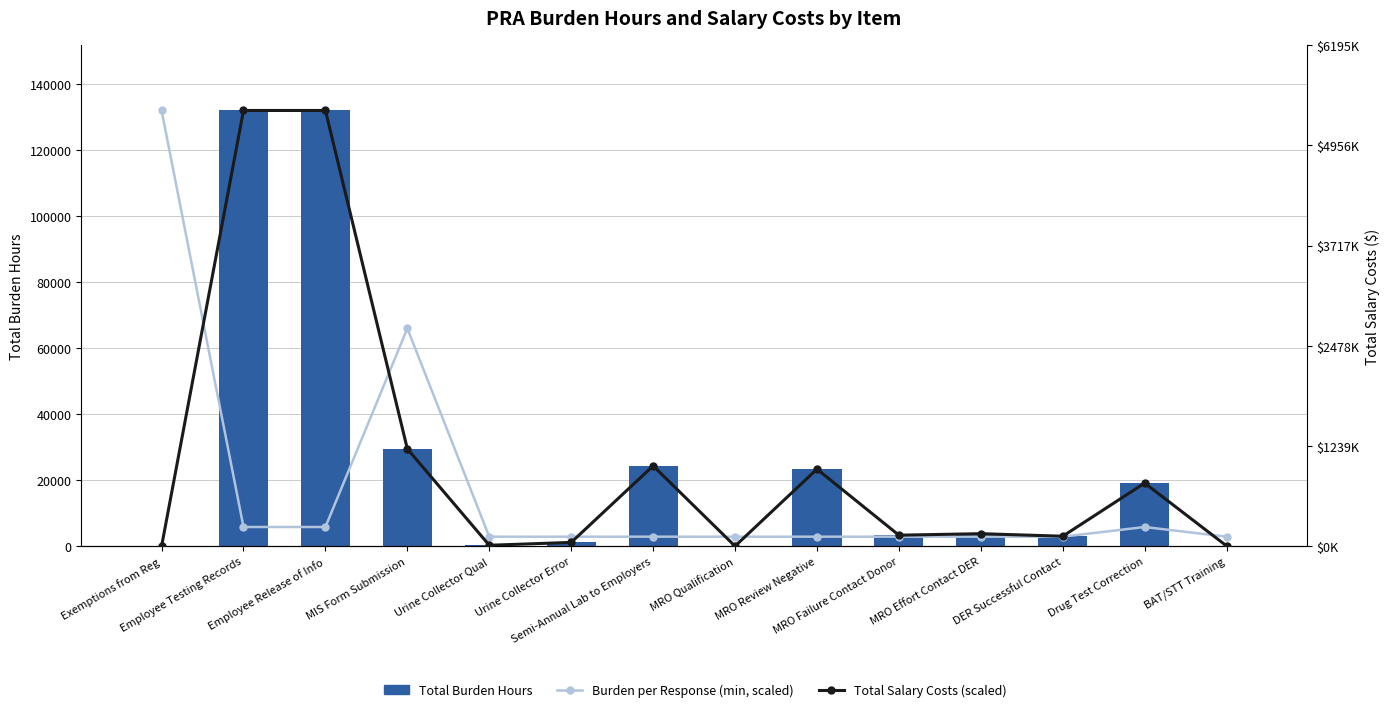

What are all the series names shown in the legend?

Total Burden Hours, Burden per Response (min, scaled), Total Salary Costs (scaled)